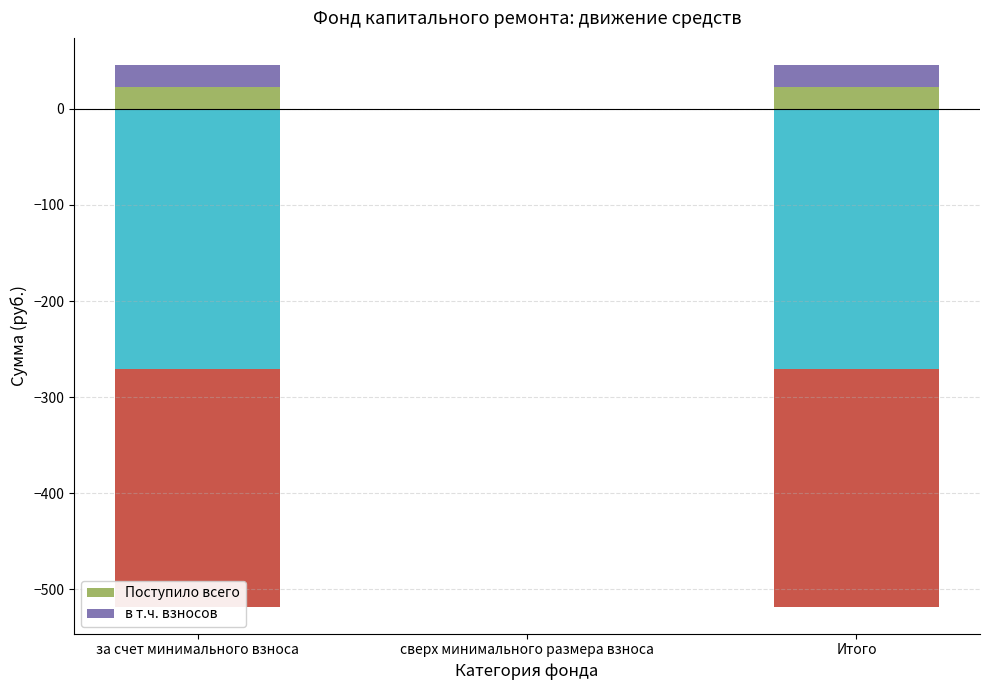

How many values in the Поступило всего series exceed 22?

2